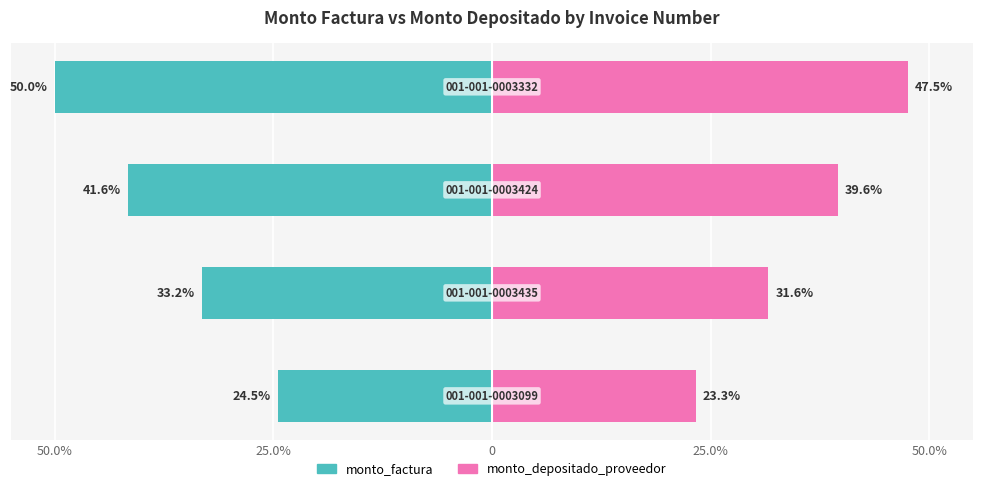

Reading left to right, transcribe all the data shown in this chart.

monto_factura: -24.5	-33.2	-41.6	-50.0
monto_depositado_proveedor: 23.3	31.6	39.6	47.5